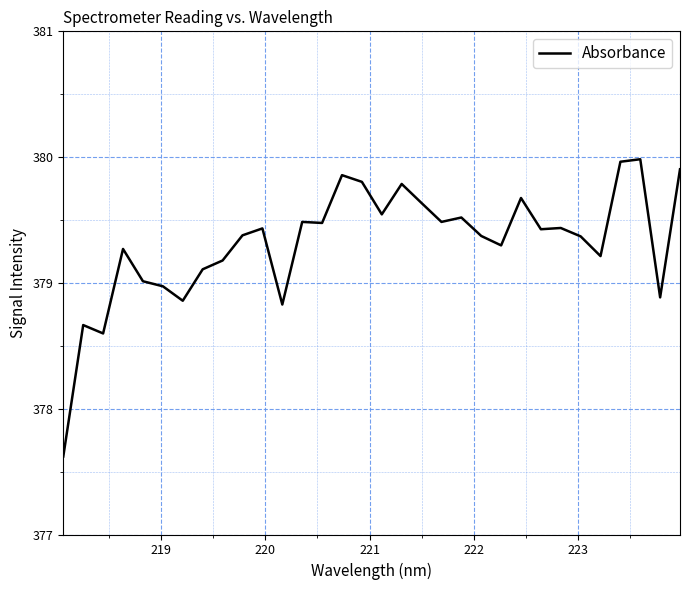

What is the maximum value shown in the chart?

380.0